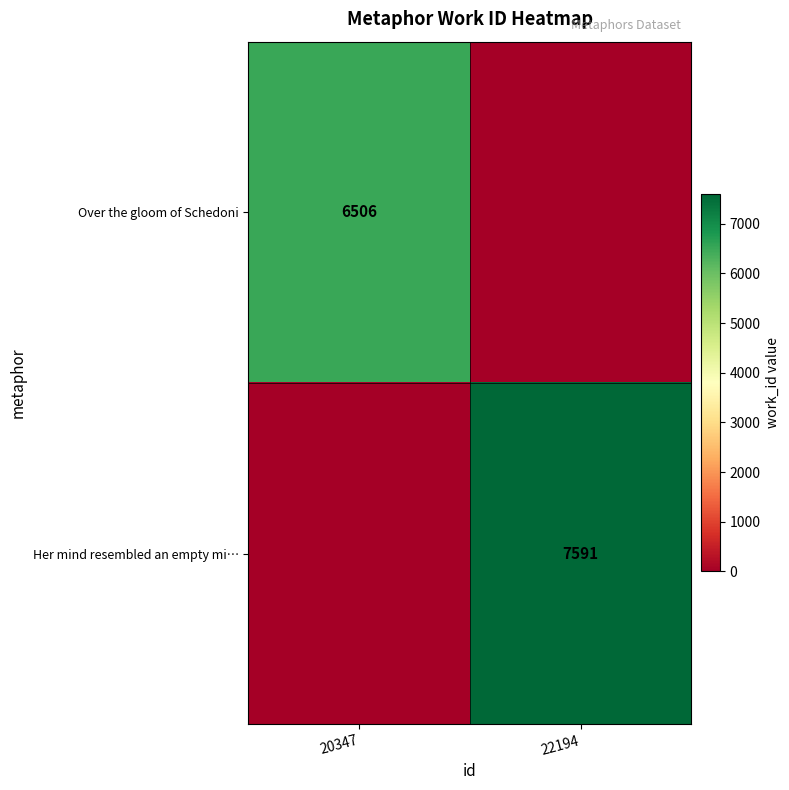

The value of Over the gloom of Schedoni at 20347 is 10799. True or false?

False